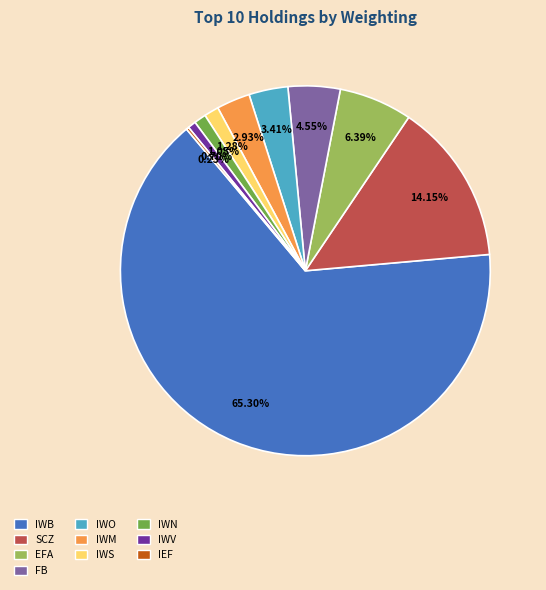

Is there a majority slice in this chart?

Yes